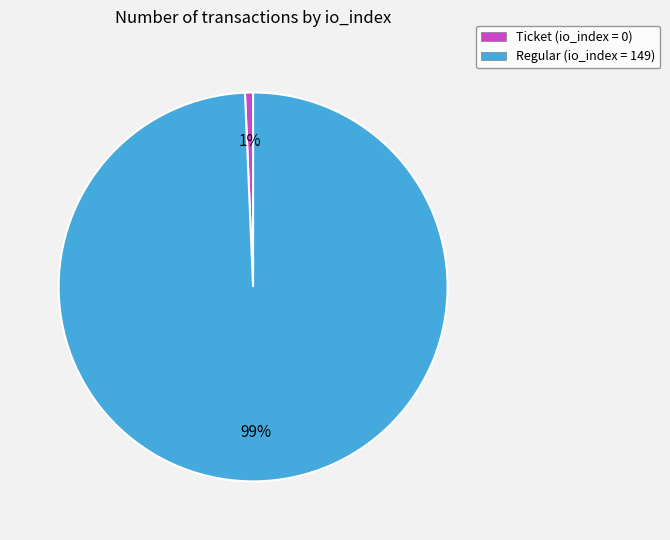

What is the majority slice?

Regular (io_index = 149)